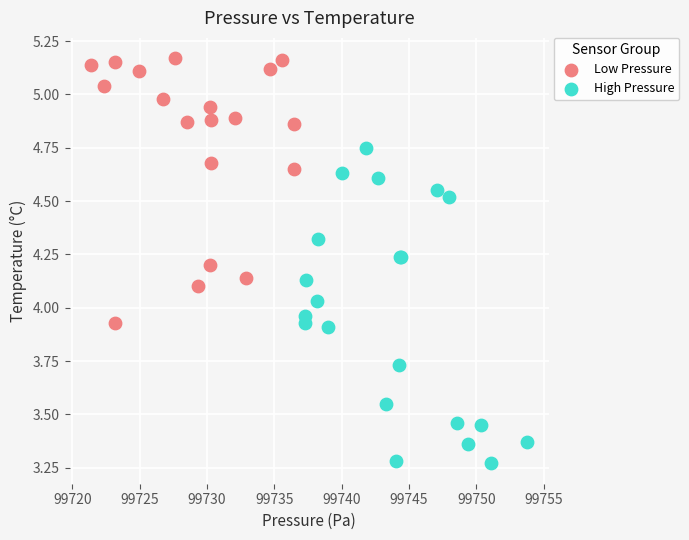

Which series reaches the maximum Y coordinate?

Low Pressure